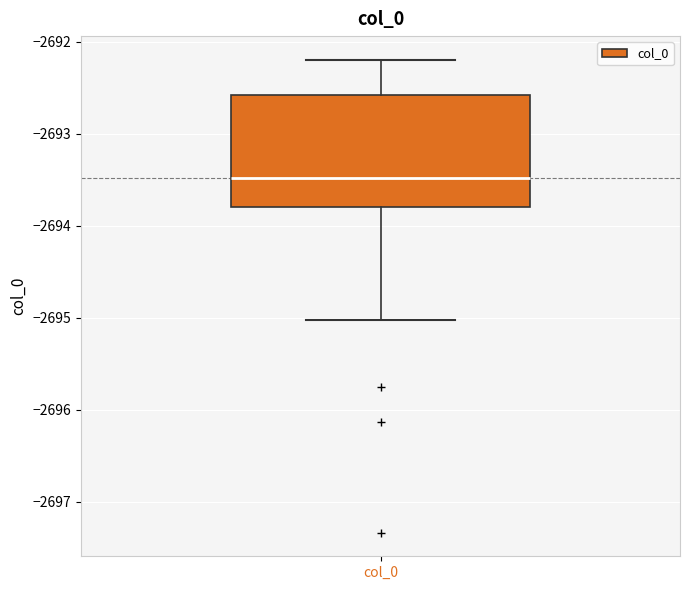

Transcribe this box plot: give where the median line is, the range the box spans, and where the two whiskers end, as read against the y-axis. The values are not printed on the chart, so give them approximately, as read against the axis.

median -2693.5, box -2693.8 to -2692.6, whiskers -2695.0 to -2692.2